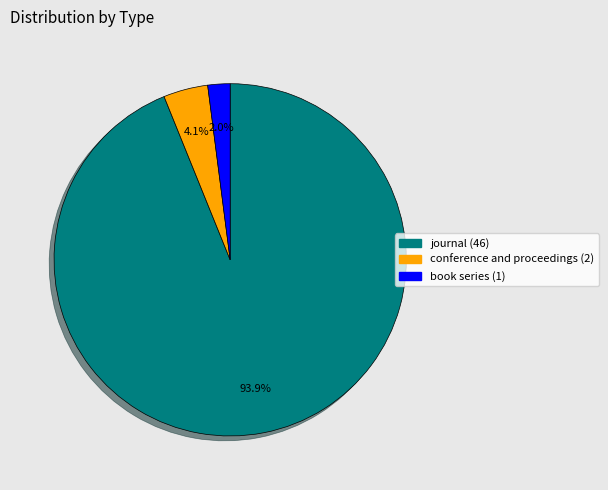

Which has a higher value, book series or journal?

journal